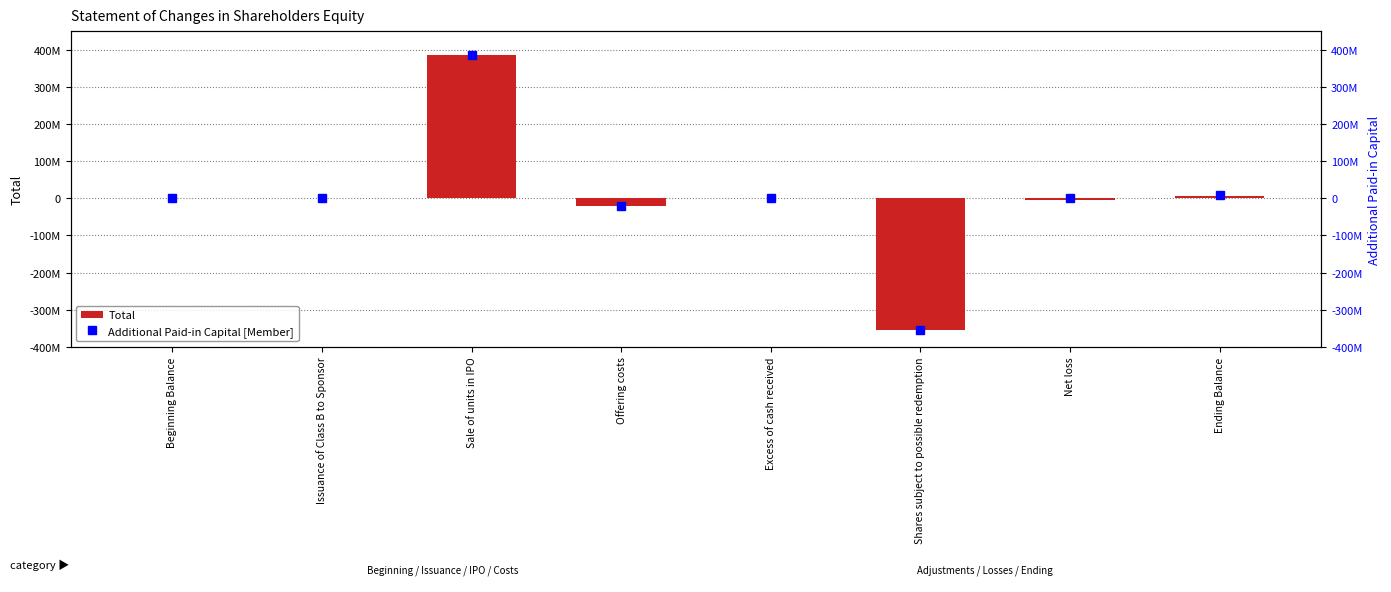

What is the difference between the Total values at Shares subject to possible redemption and Net loss?

349758316